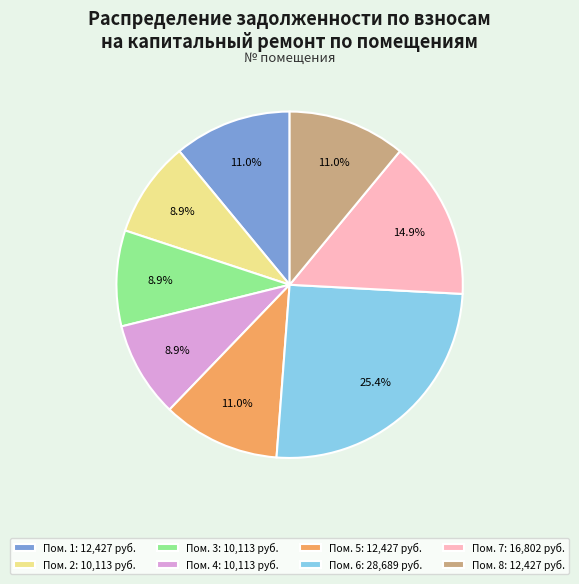

How many slices are in this pie chart?

8